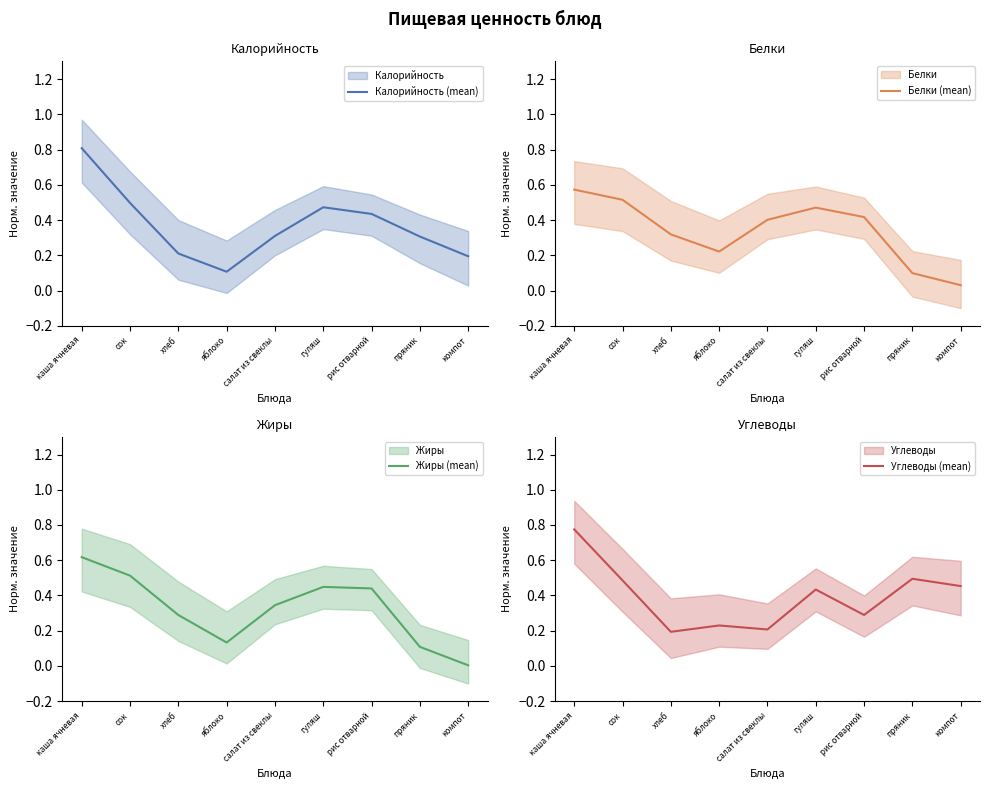

Between каша ячневая and компот, which series saw the biggest shift?

Жиры (mean)